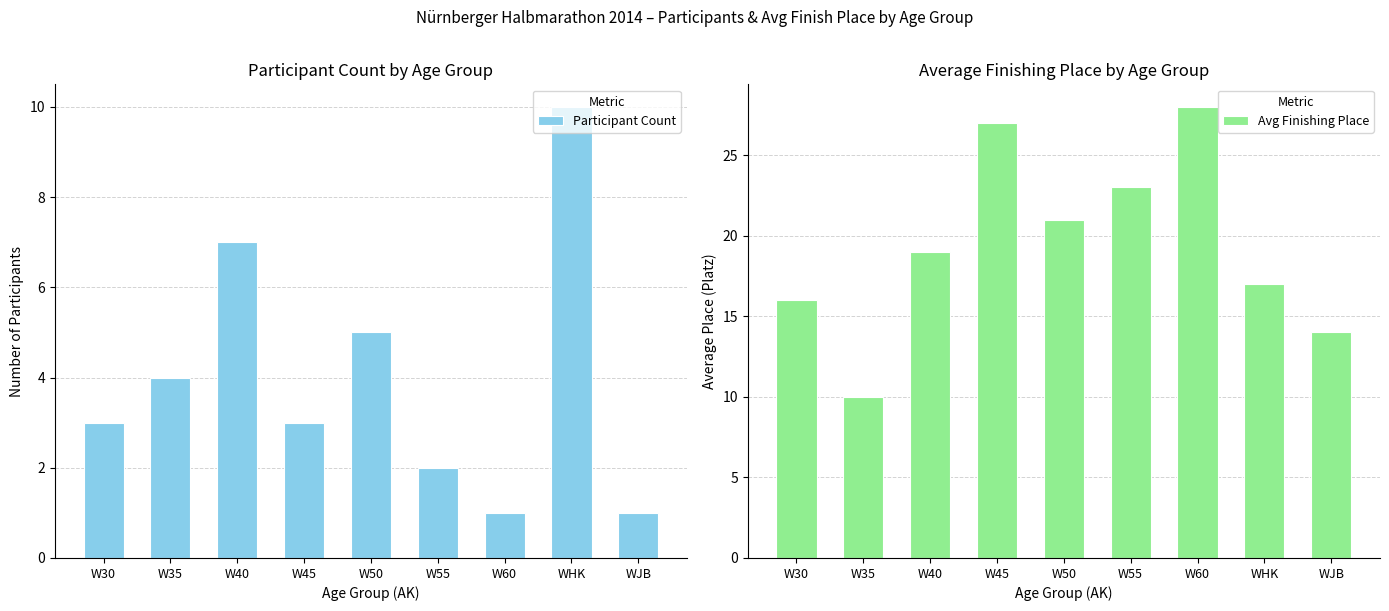

Which series changed the most between W30 and W50?

Avg Finishing Place